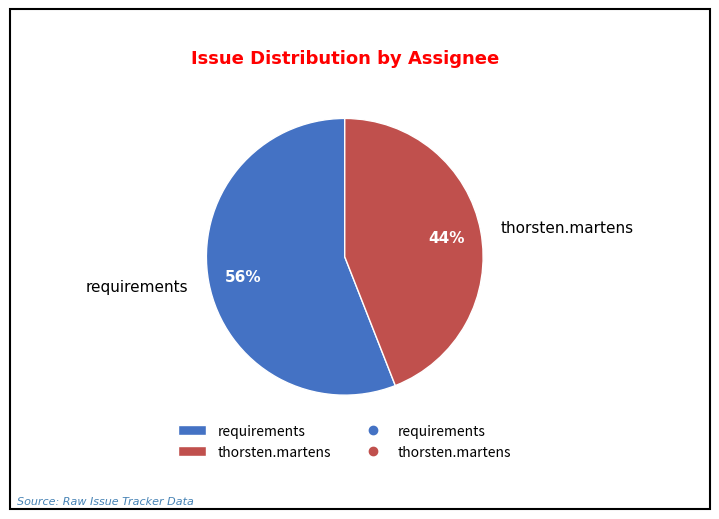

Which category has the biggest portion of the pie?

requirements